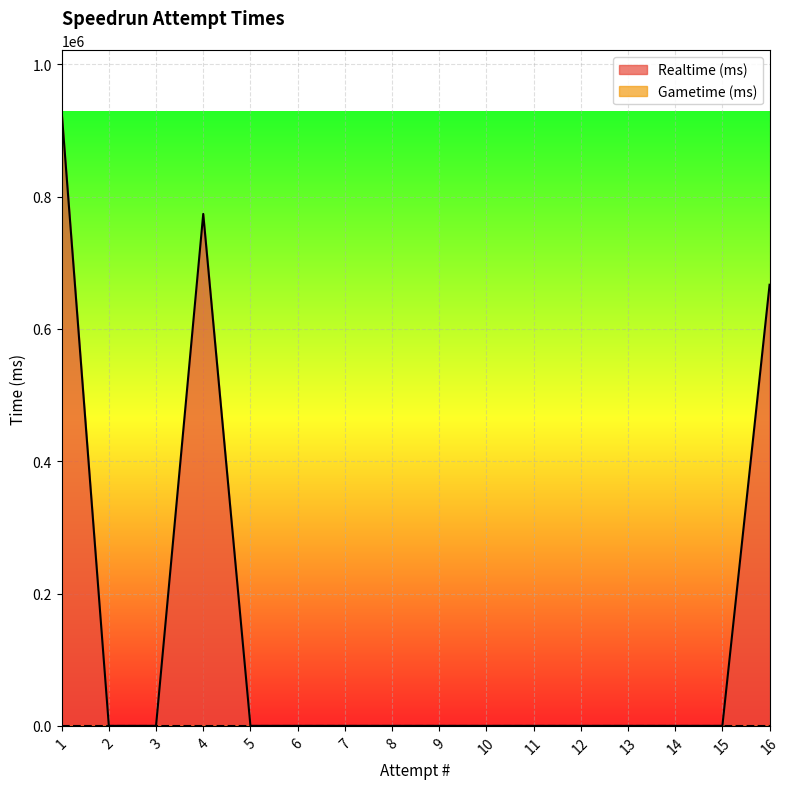

List the labels in order of value, largest first.

1, 4, 16, 2, 3, 5, 6, 7, 8, 9, 10, 11, 12, 13, 14, 15